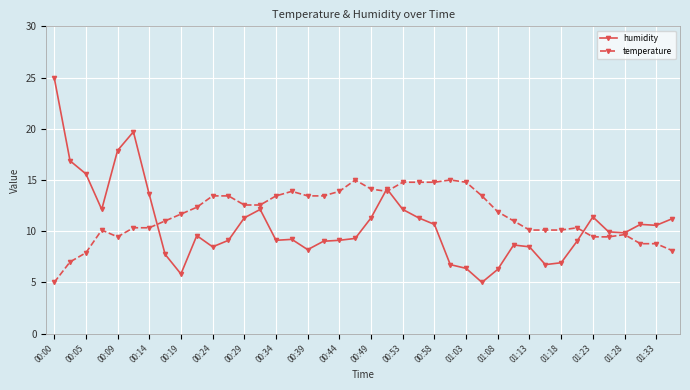

True or false: temperature has more than 0 interior local peaks.

True